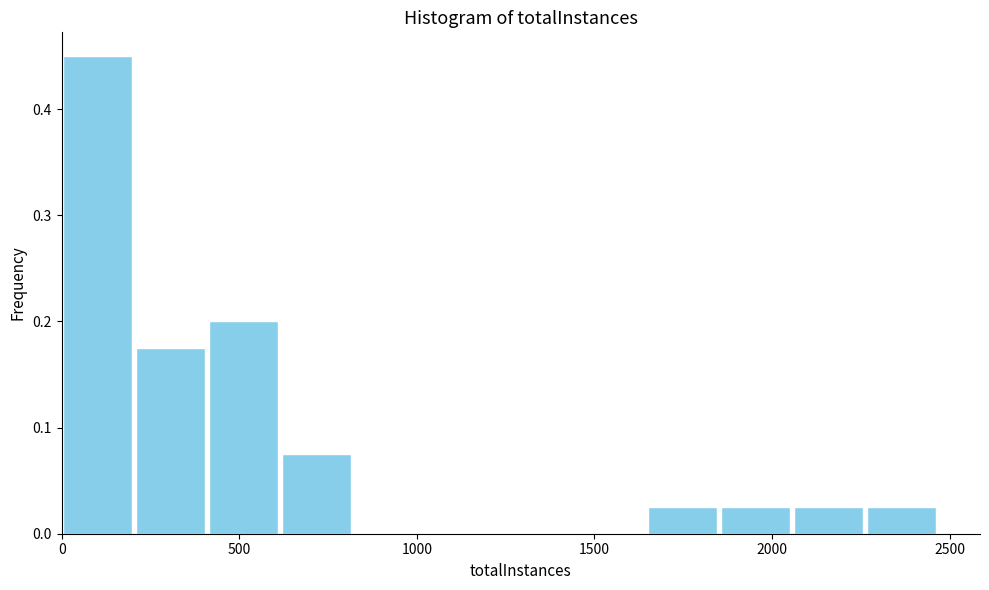

Reading left to right, list every bar in this chart as the range it spans on the x-axis followed by its height. Neither the bar edges nor the heights are printed on the chart, so give them approximately, as read against the axes.

0 to 200: 0.45
200 to 400: 0.18
400 to 600: 0.20
600 to 850: 0.08
850 to 1050: 0
1050 to 1250: 0
1250 to 1450: 0
1450 to 1650: 0
1650 to 1850: 0.03
1850 to 2050: 0.03
2050 to 2250: 0.03
2250 to 2450: 0.03